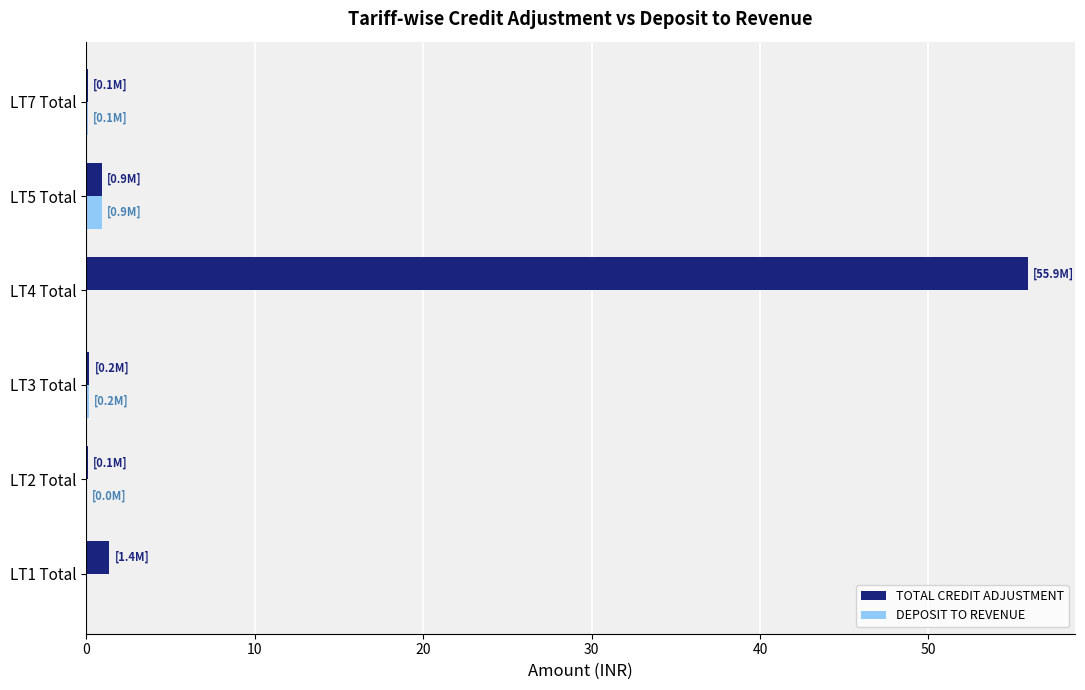

Which series has the largest total across all categories?

TOTAL CREDIT ADJUSTMENT